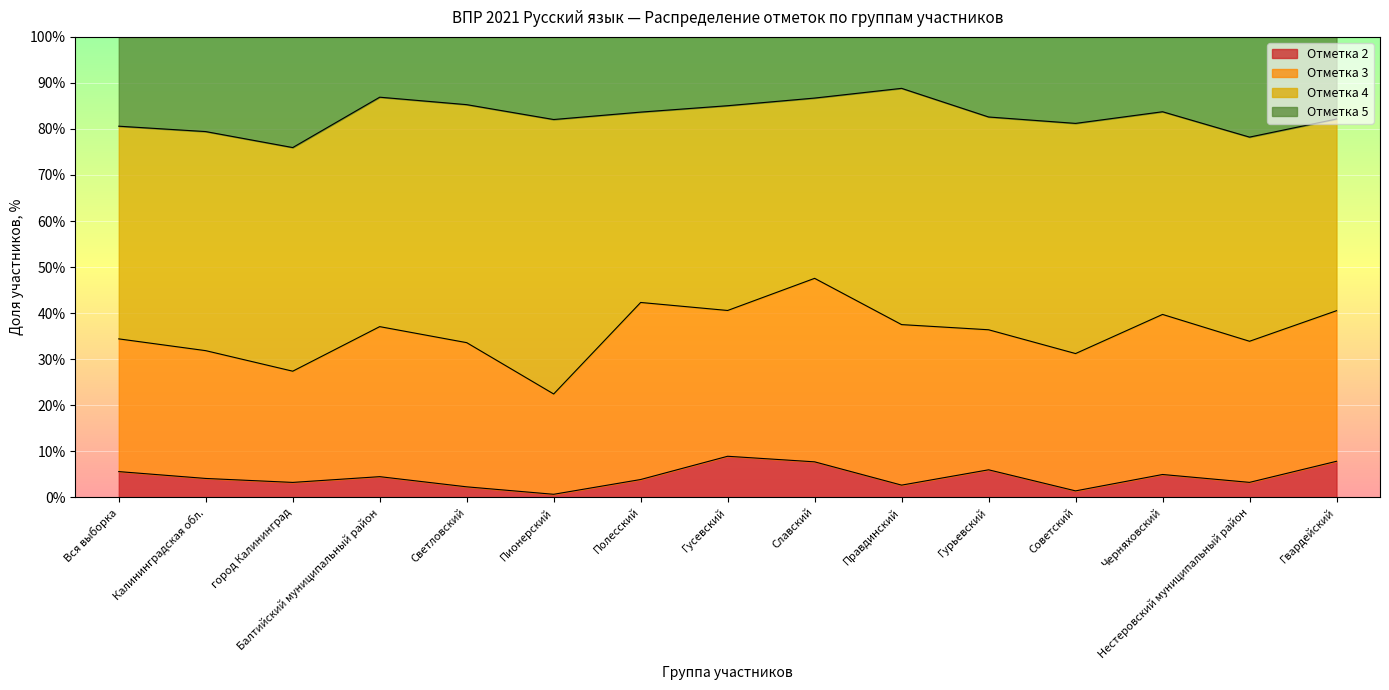

What is the highest value of the 2 series?

8.9